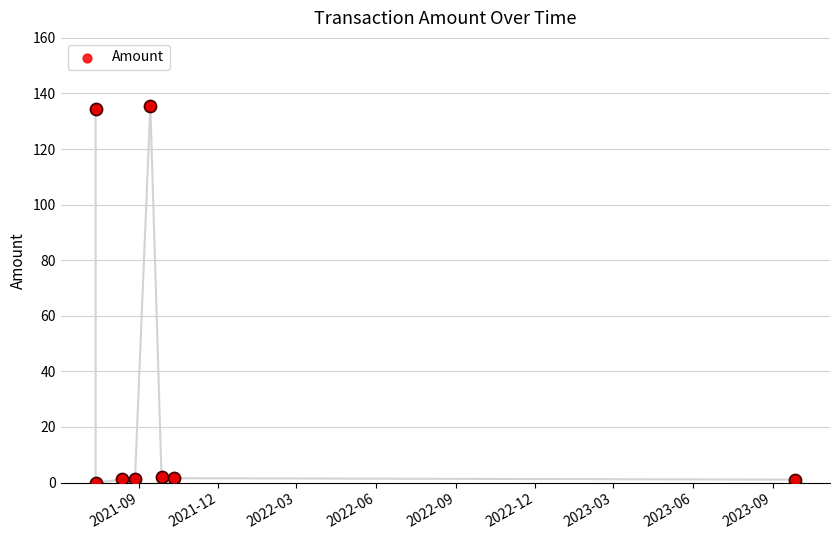

Between 2021-12 and 2021-09, which is larger?

2021-09